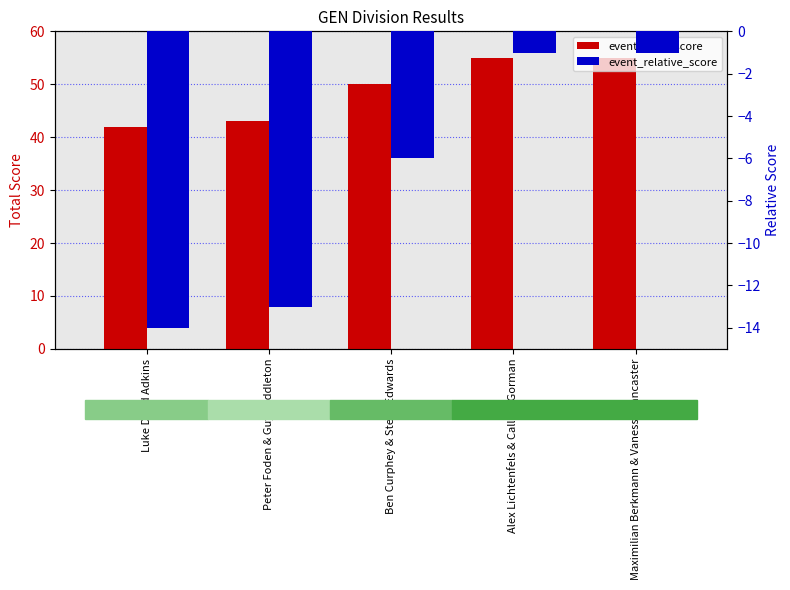

What is the difference between the highest and lowest values at Luke Dodd Adkins?

56